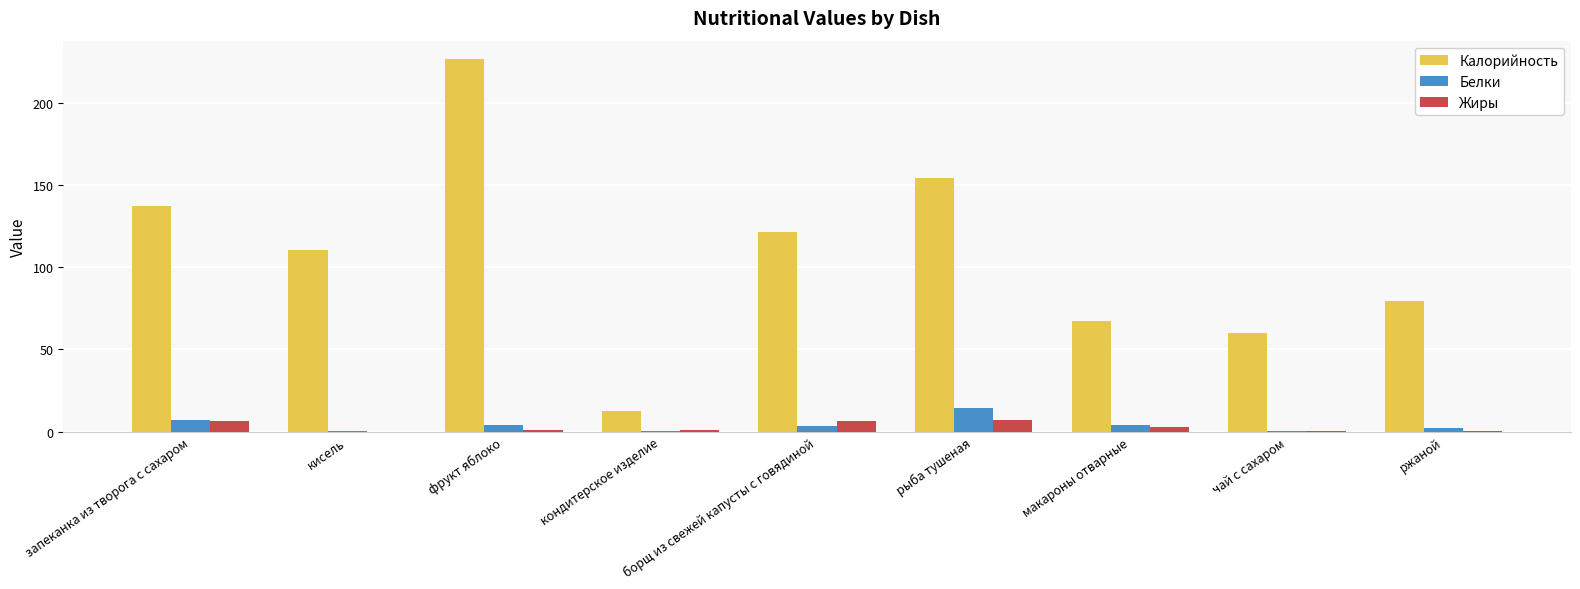

At which label is Жиры closest to 3?

макароны отварные